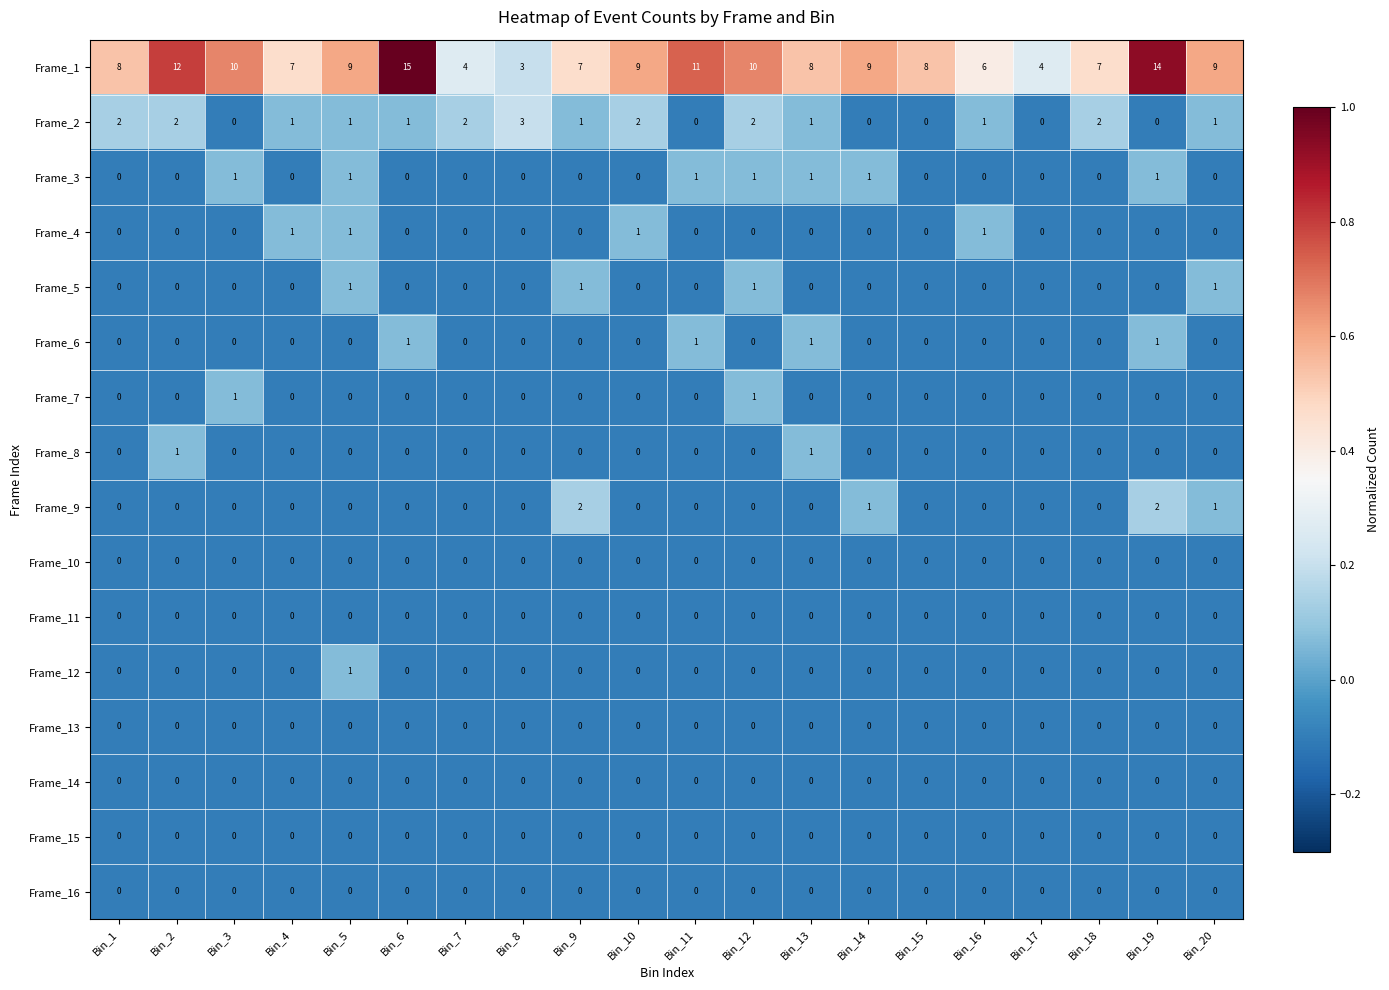

Where does the Frame_2 series first go above 1?

Bin_1